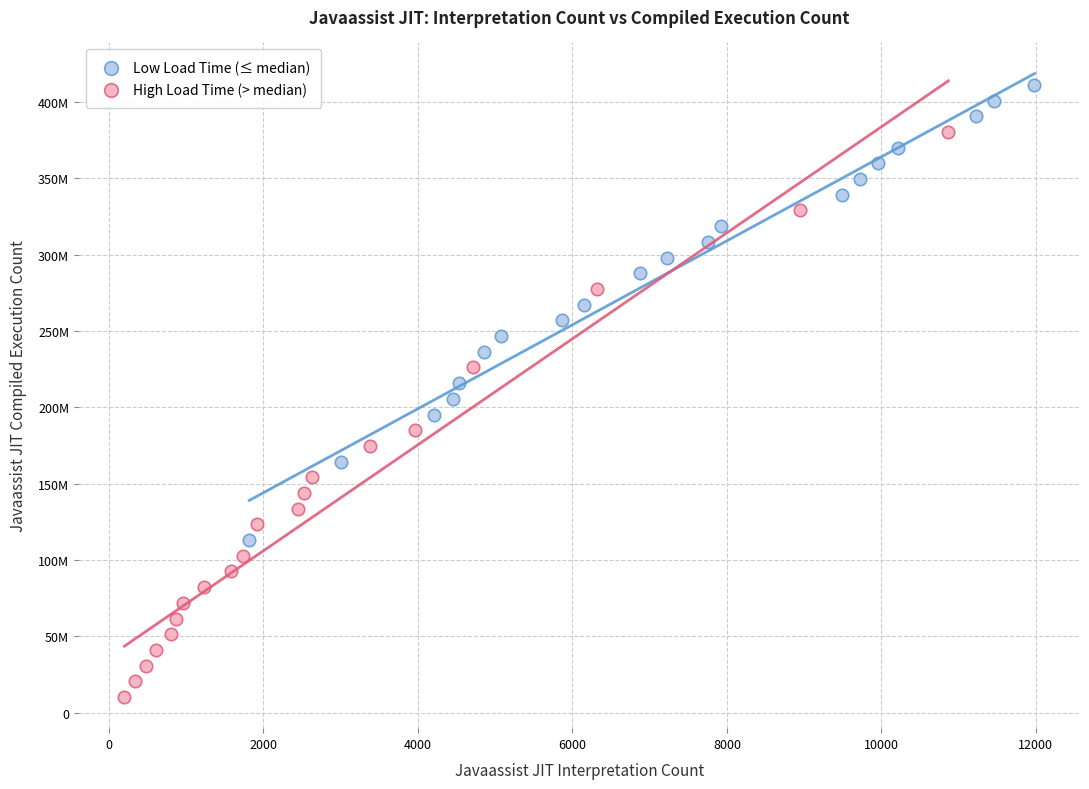

Which series contains the highest Y value?

Low Load Time (≤ median)